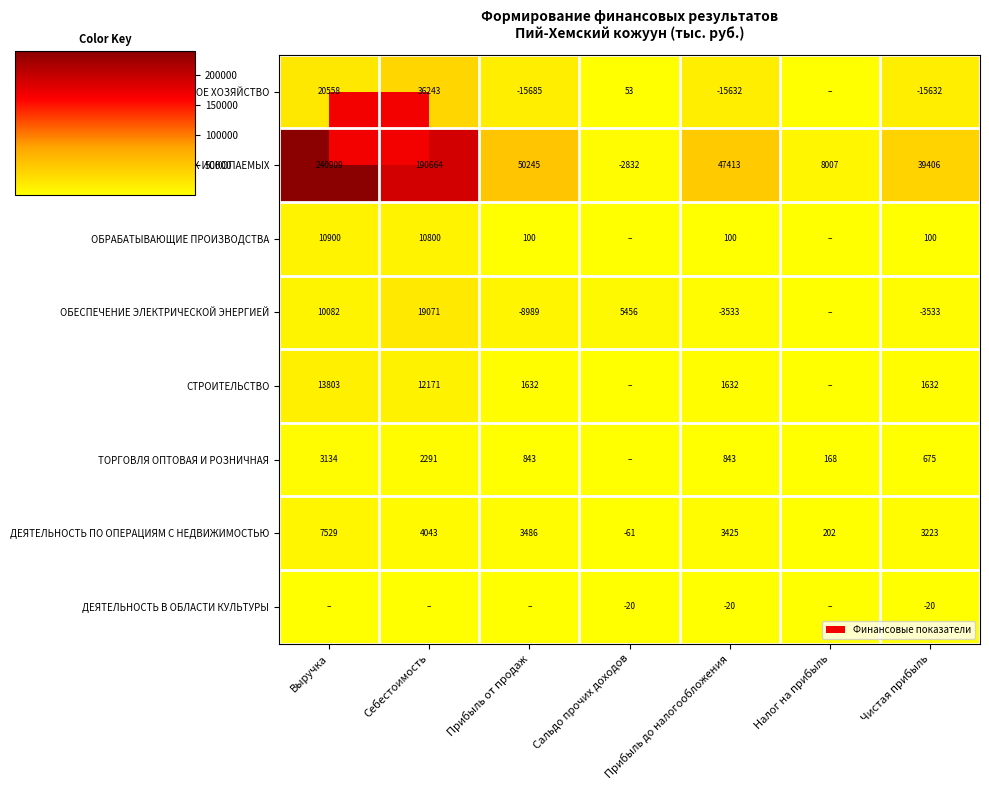

The value of СЕЛЬСКОЕ ХОЗЯЙСТВО at Прибыль от продаж is -4982.5. True or false?

False